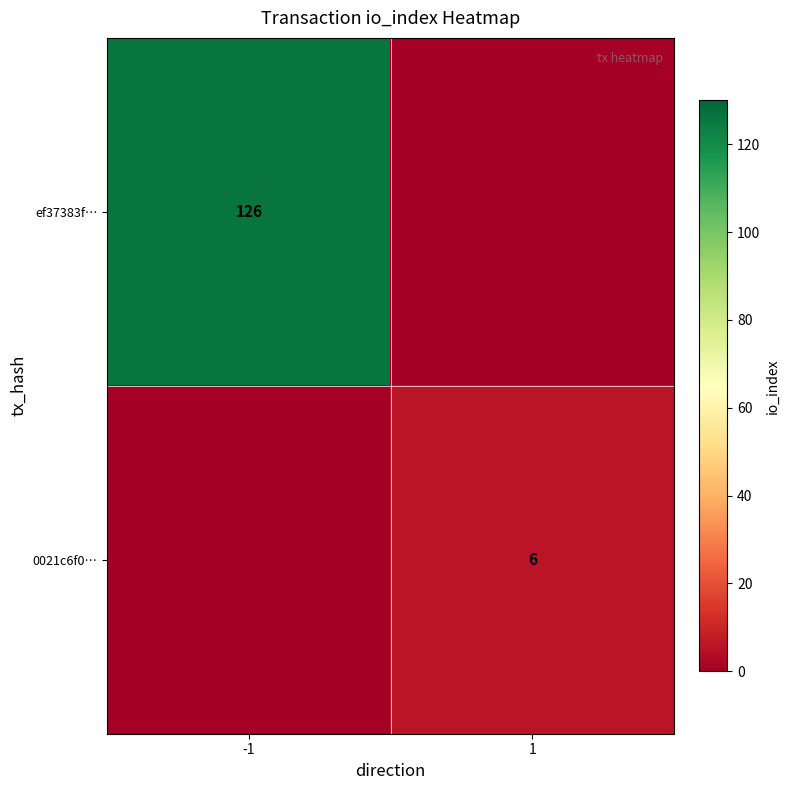

Is the value of ef37383f… at -1 greater than the value of 0021c6f0… at 1?

Yes